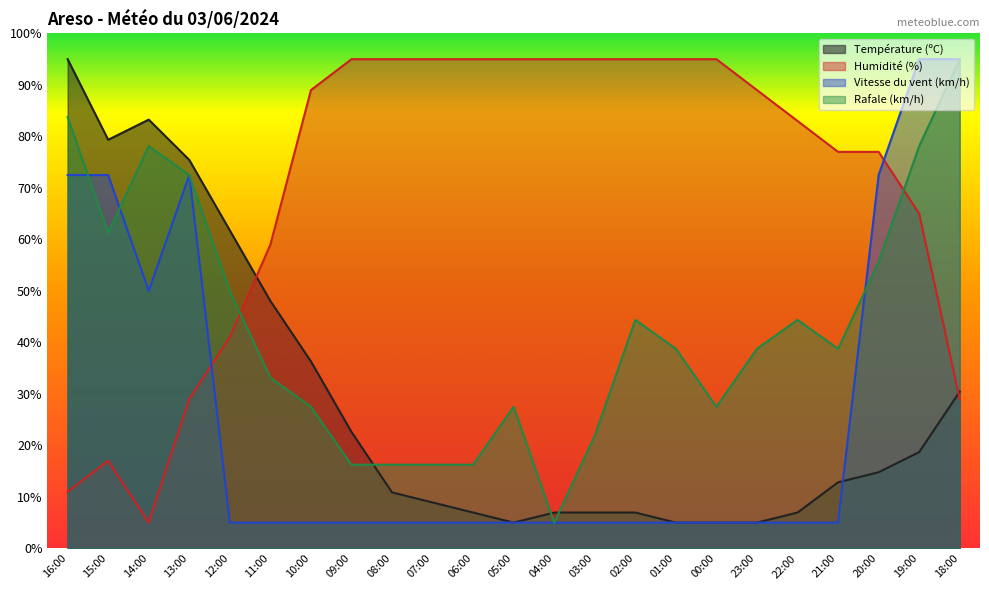

Where is the first local minimum for Humidité (%)?

14:00